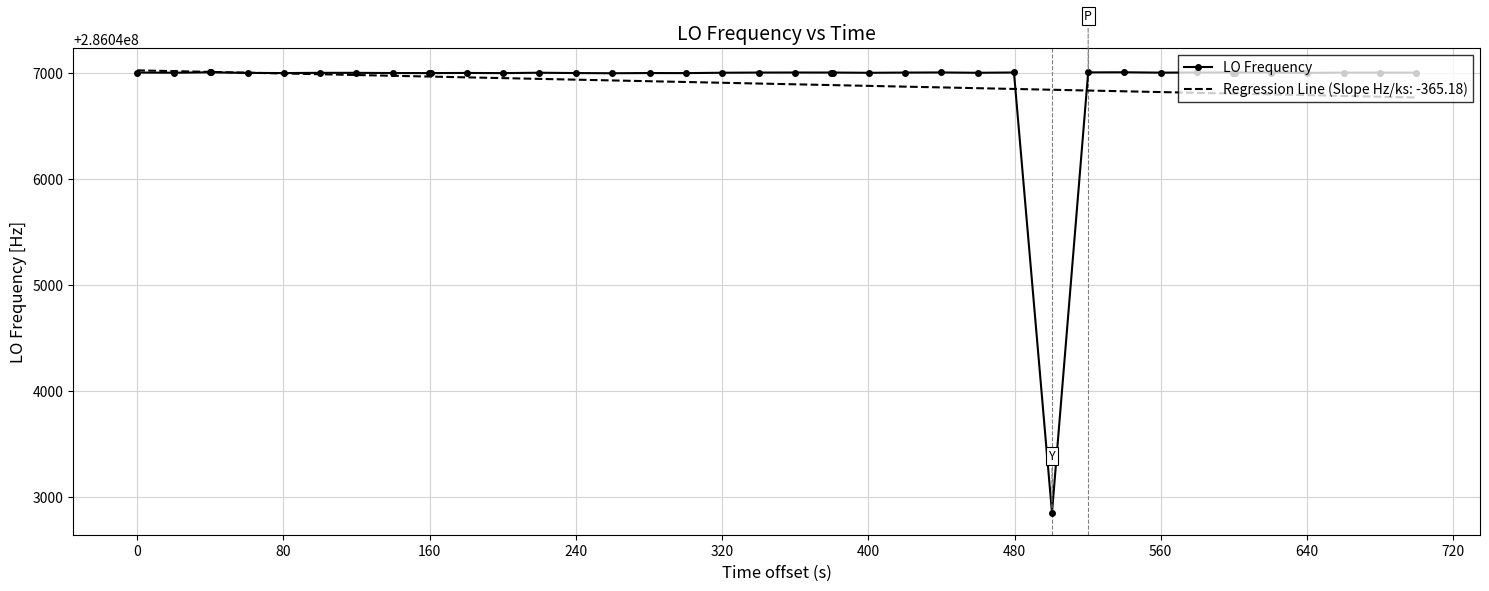

Which series has the largest range (max minus min)?

LO Frequency